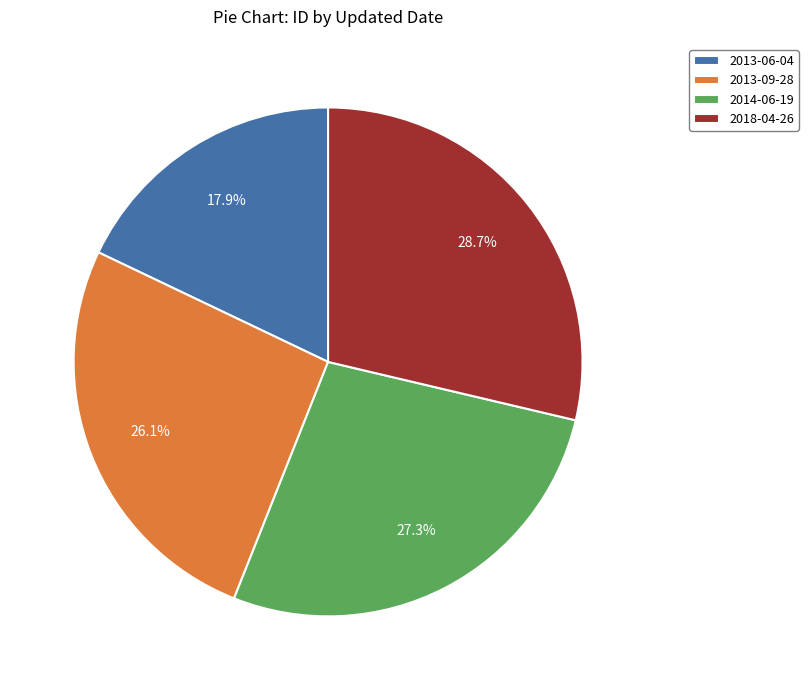

To the nearest percent, what portion does 2013-06-04 represent?

18%